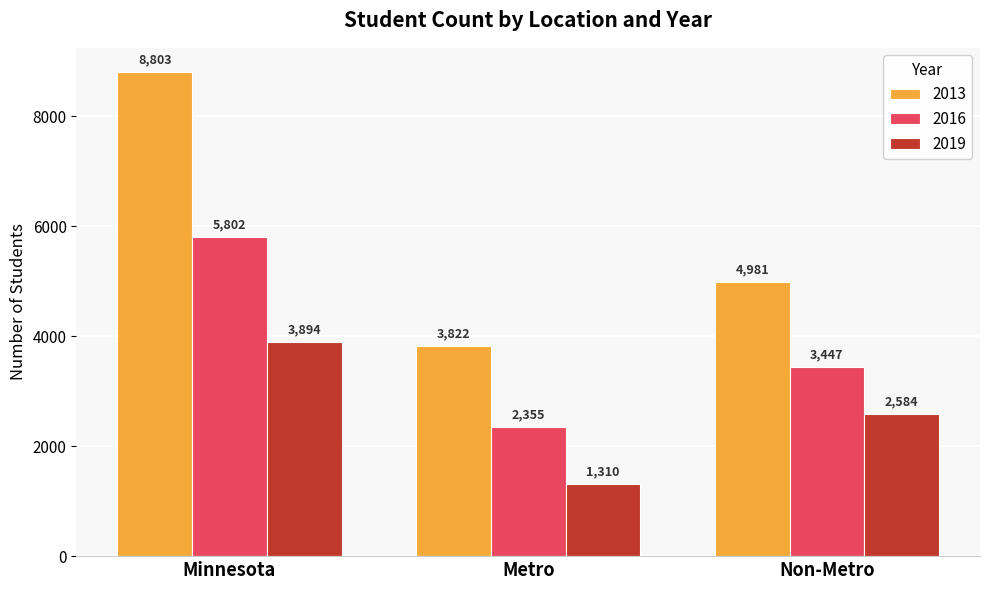

What is the spread (max minus min) of values at Non-Metro?

2397